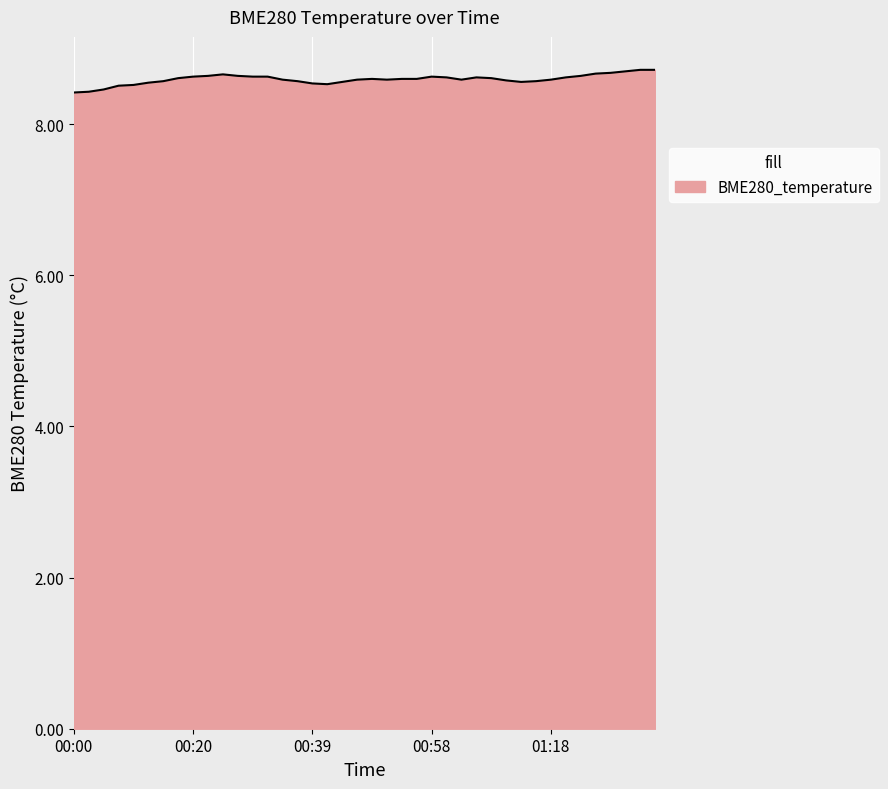

True or false: there are more than 0 points higher than both neighbors.

True